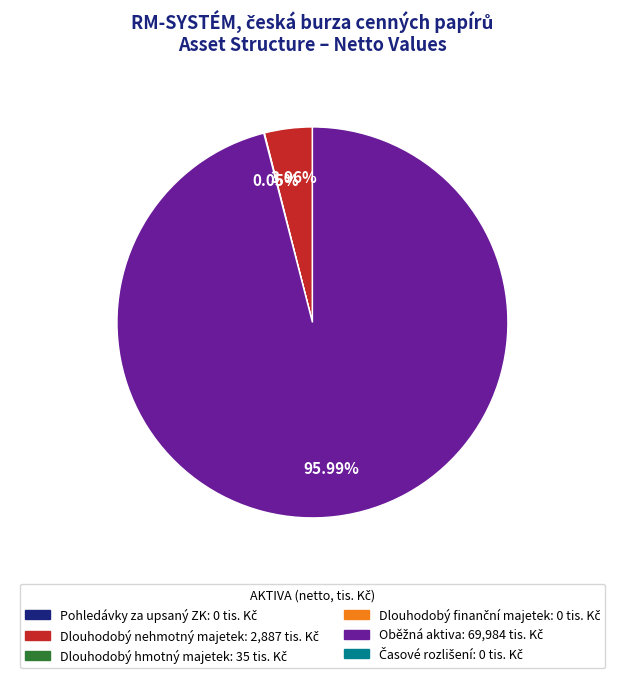

Count the number of slices in the pie.

6